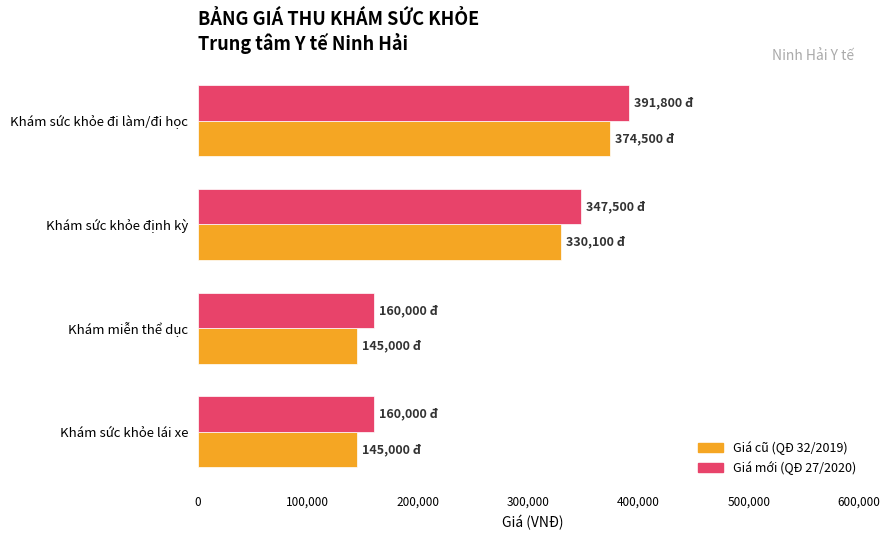

Count the number of data series in this chart.

2